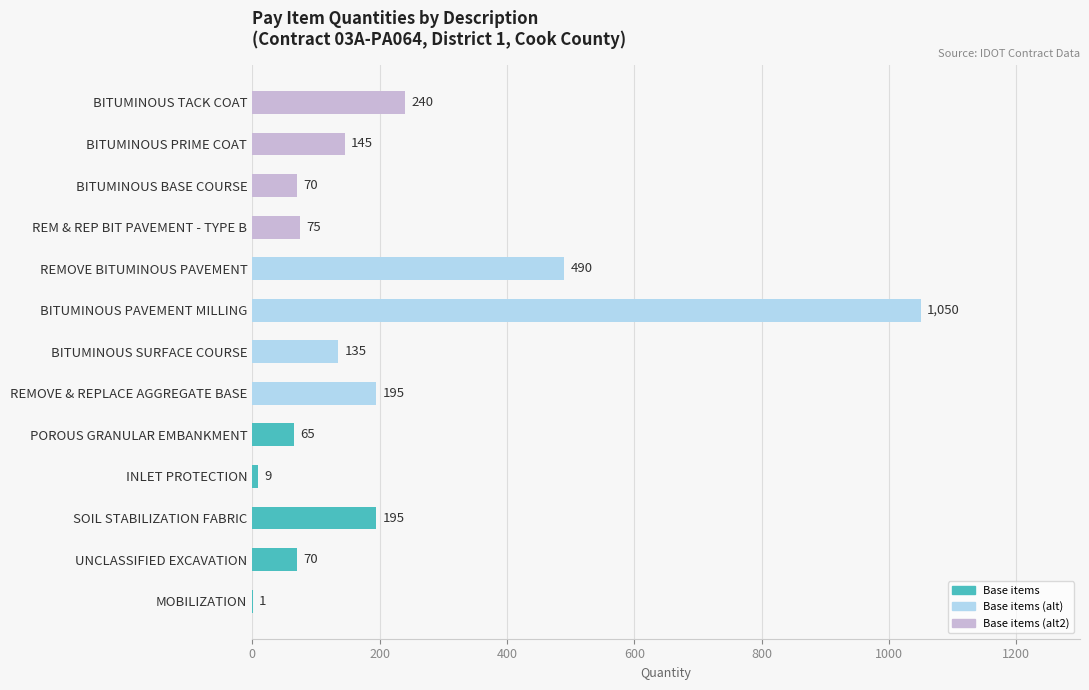

What value does the data have at BITUMINOUS TACK COAT, to the nearest 100?

200